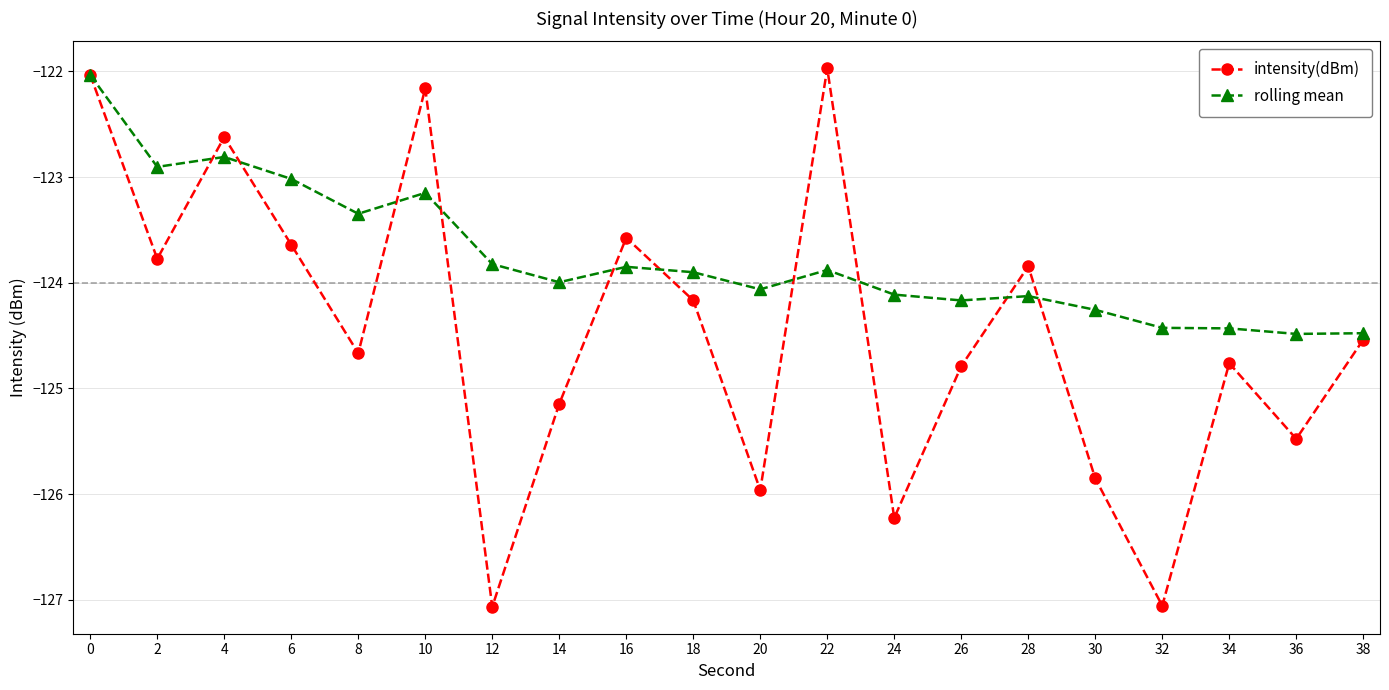

Is the value of intensity(dBm) at 24 greater than the value of rolling mean at 4?

No